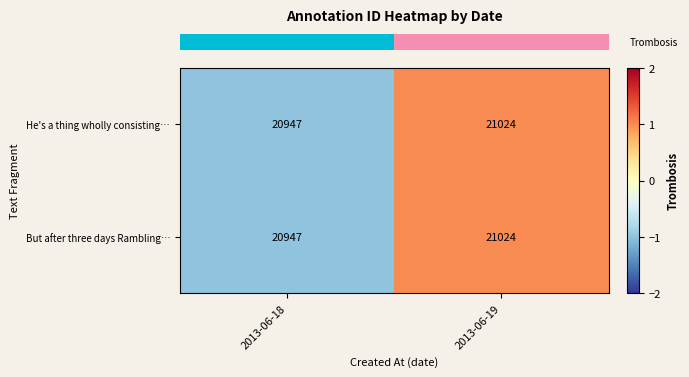

What is the average value of the But after three days Rambling… series?

20986